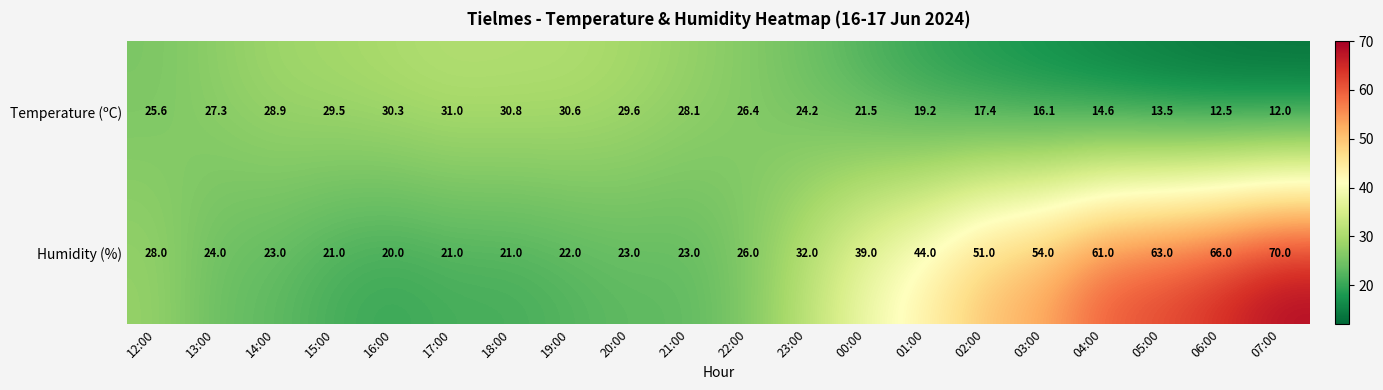

List the series in order of their peak value, highest first.

Humidity (%), Temperature (ºC)